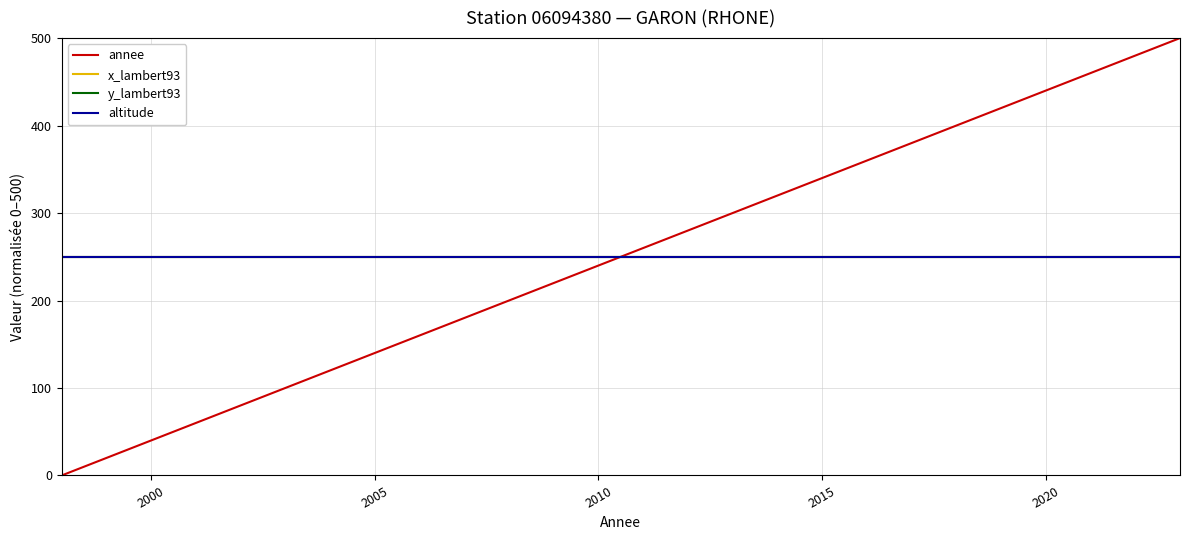

Count the number of data series in this chart.

4